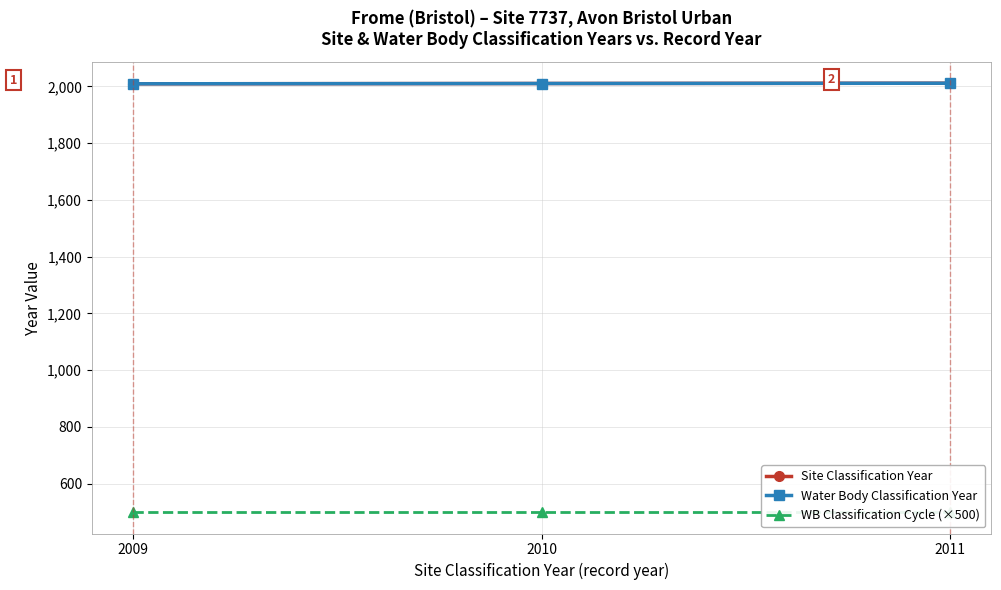

The Site Classification Year series shows 2011 at 2011. True or false?

True